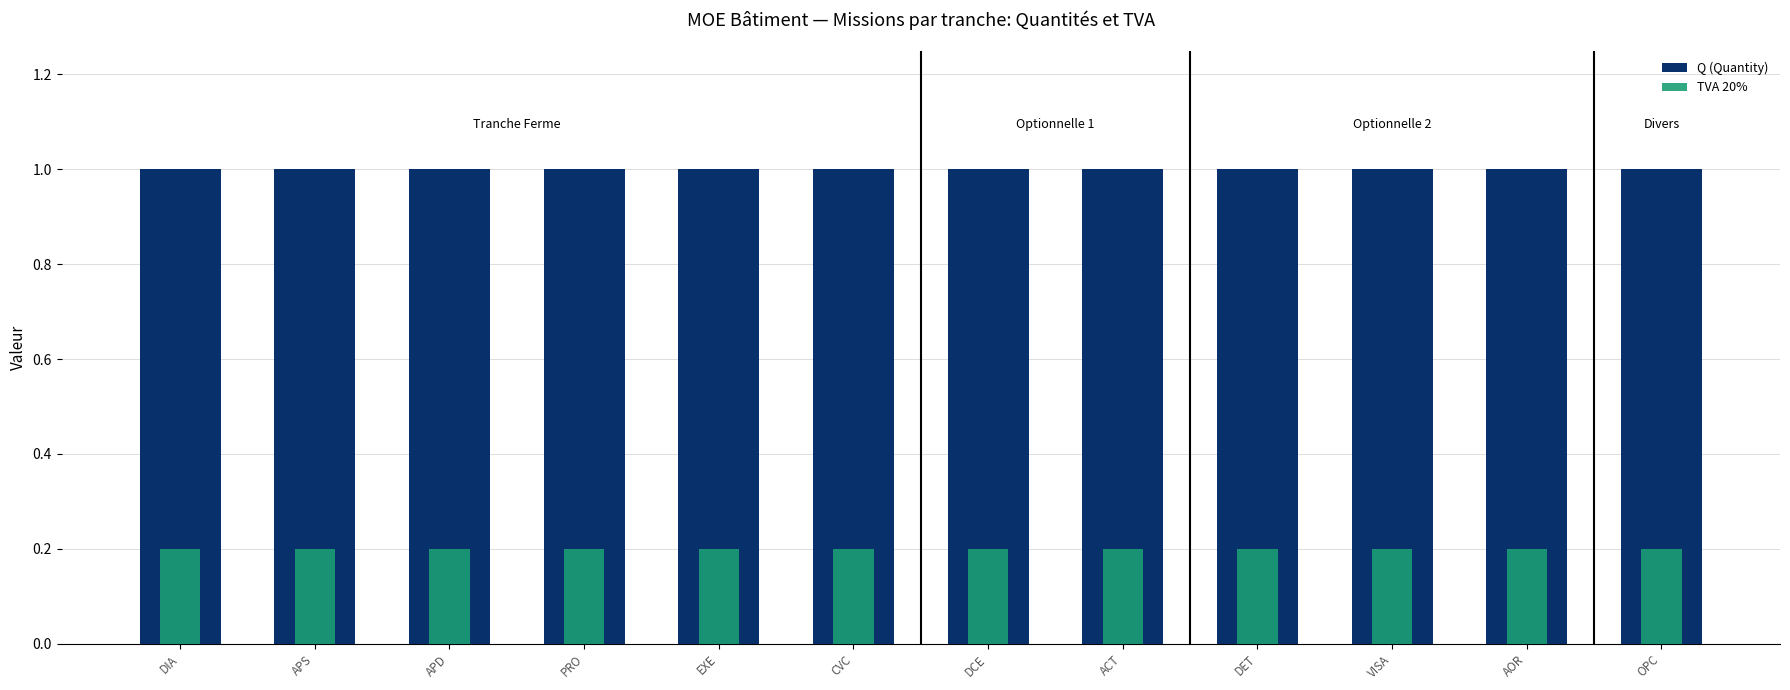

Reading left to right, list all the values displayed in this chart.

Q (Quantity): DIA=1.0	APS=1.0	APD=1.0	PRO=1.0	EXE=1.0	CVC=1.0	DCE=1.0	ACT=1.0	DET=1.0	VISA=1.0	AOR=1.0	OPC=1.0
TVA 20%: DIA=0.2	APS=0.2	APD=0.2	PRO=0.2	EXE=0.2	CVC=0.2	DCE=0.2	ACT=0.2	DET=0.2	VISA=0.2	AOR=0.2	OPC=0.2